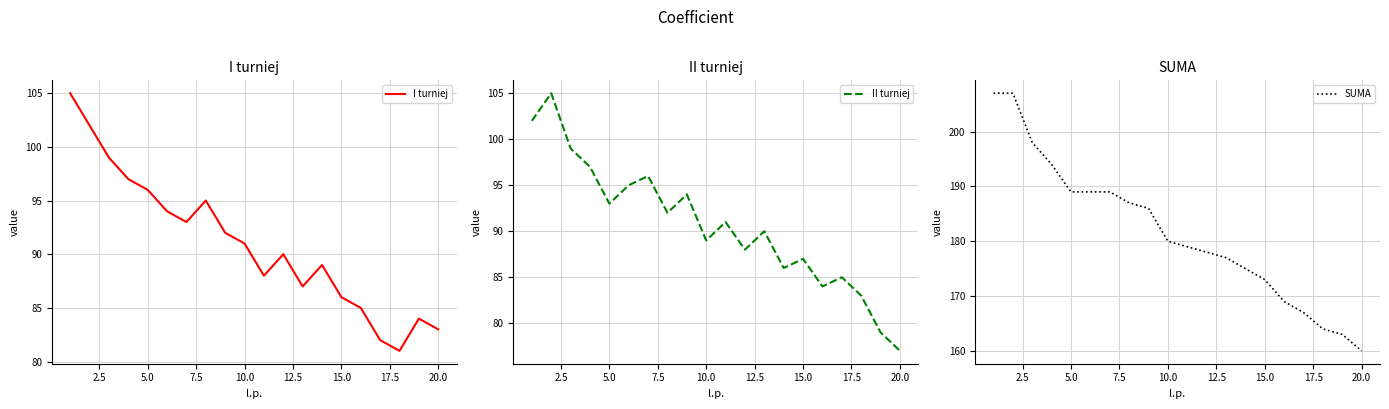

Is it true that I turniej equals 38 at 10.0?

False